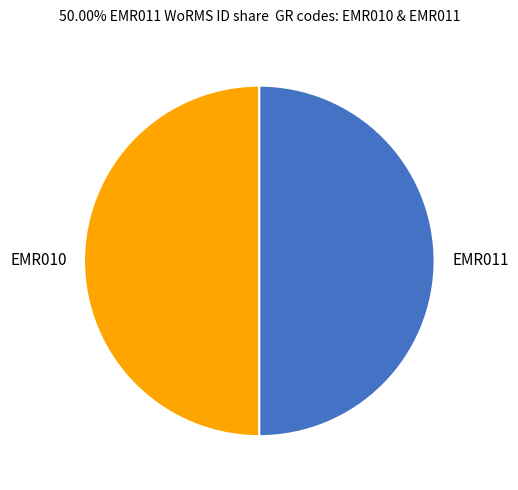

Do EMR010 and EMR011 together represent more than half of the pie?

Yes